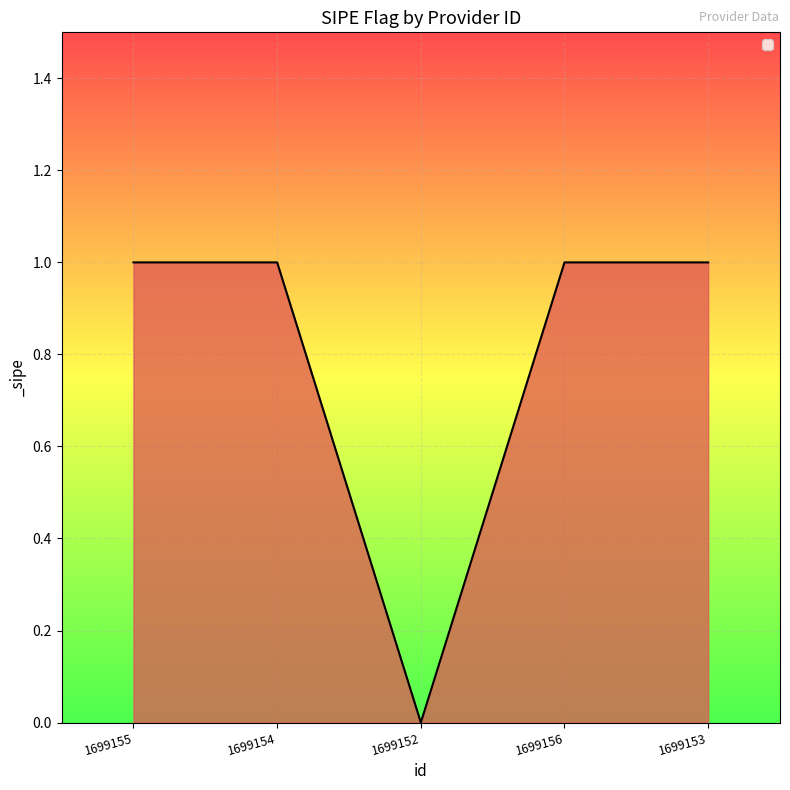

Reading left to right, what are all the values shown in this chart?

1699155=1	1699154=1	1699152=0	1699156=1	1699153=1